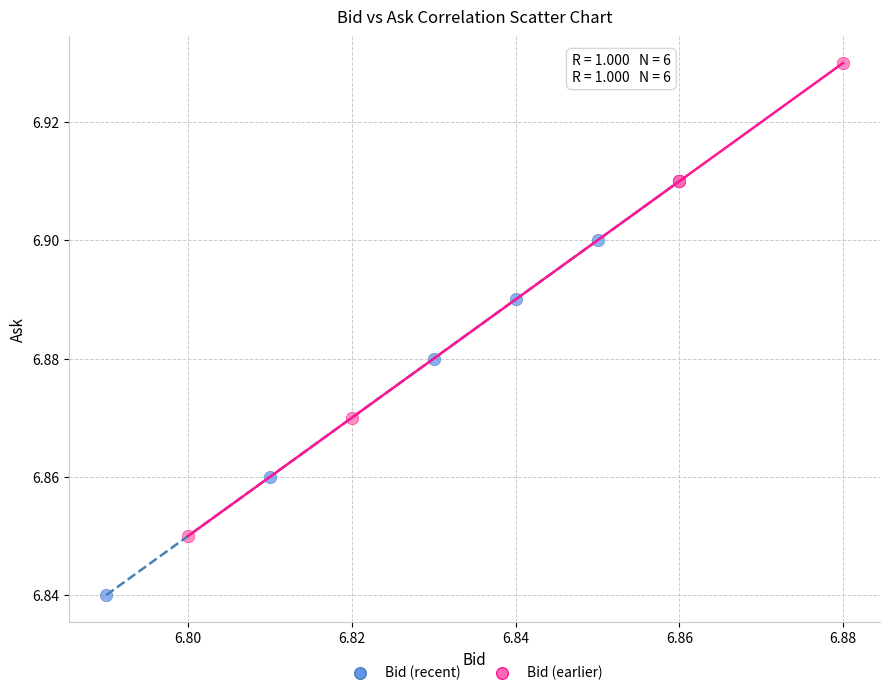

Which series contains the lowest Y value?

Bid (recent)